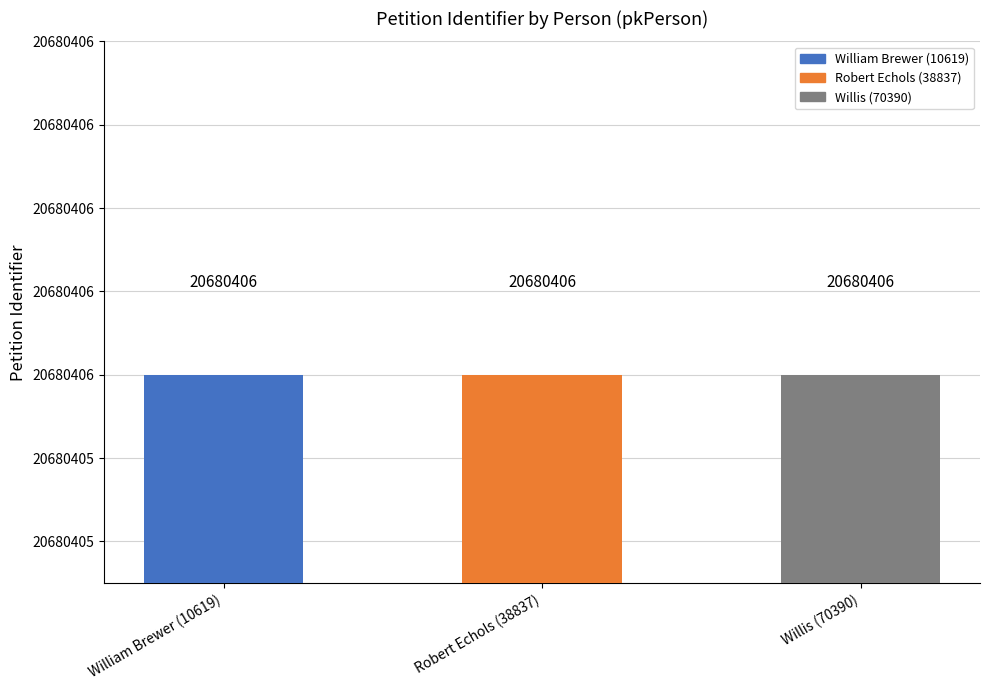

What is the lowest value of the petitonIdentifier series?

20680406